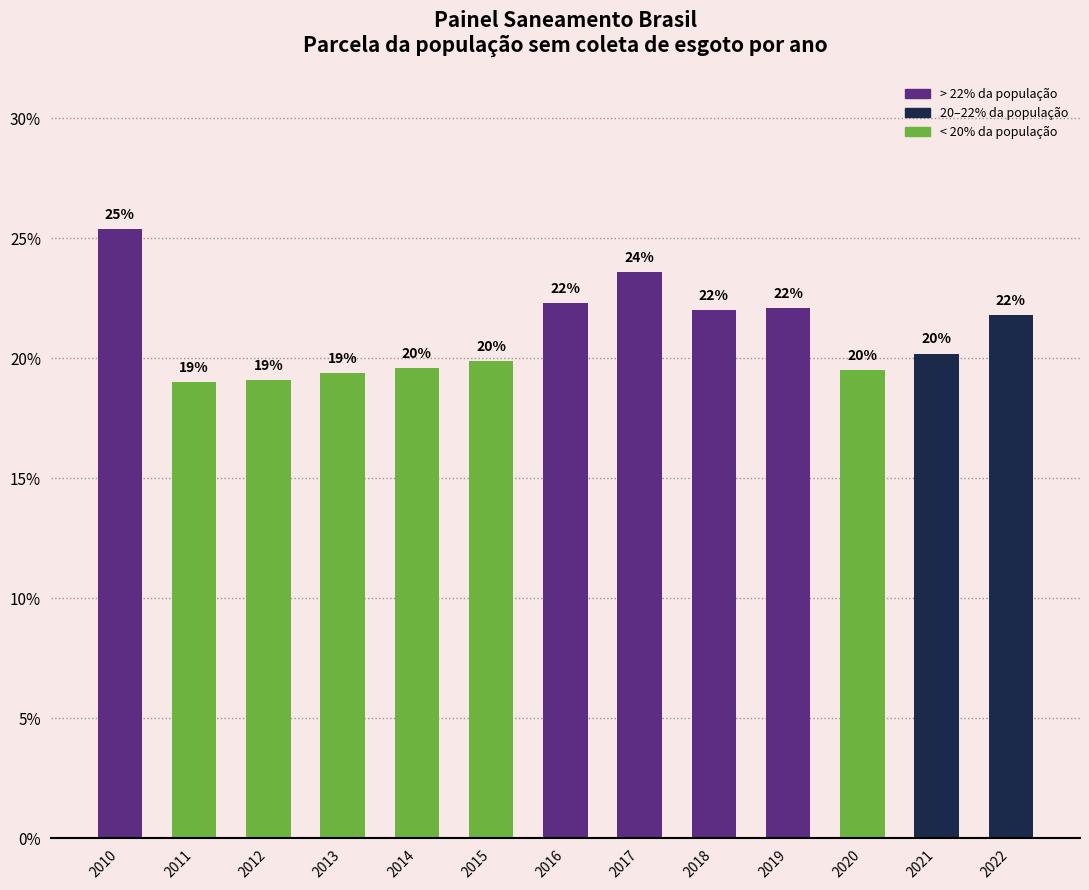

Reading right to left, what are all the values shown in this chart?

0.2	0.2	0.2	0.2	0.2	0.2	0.2	0.2	0.2	0.2	0.2	0.2	0.3